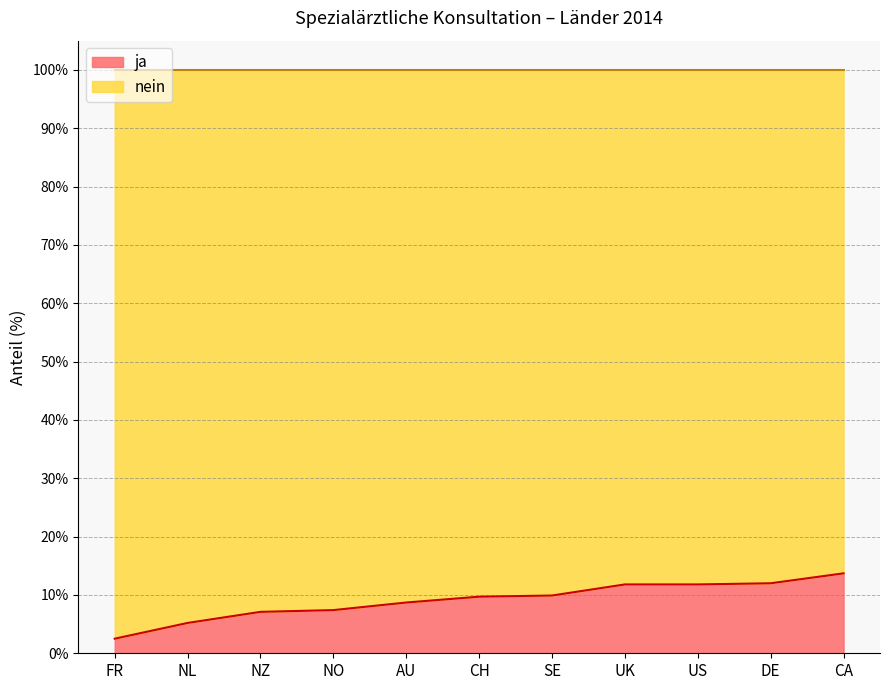

What is the sum of all values?

99.8